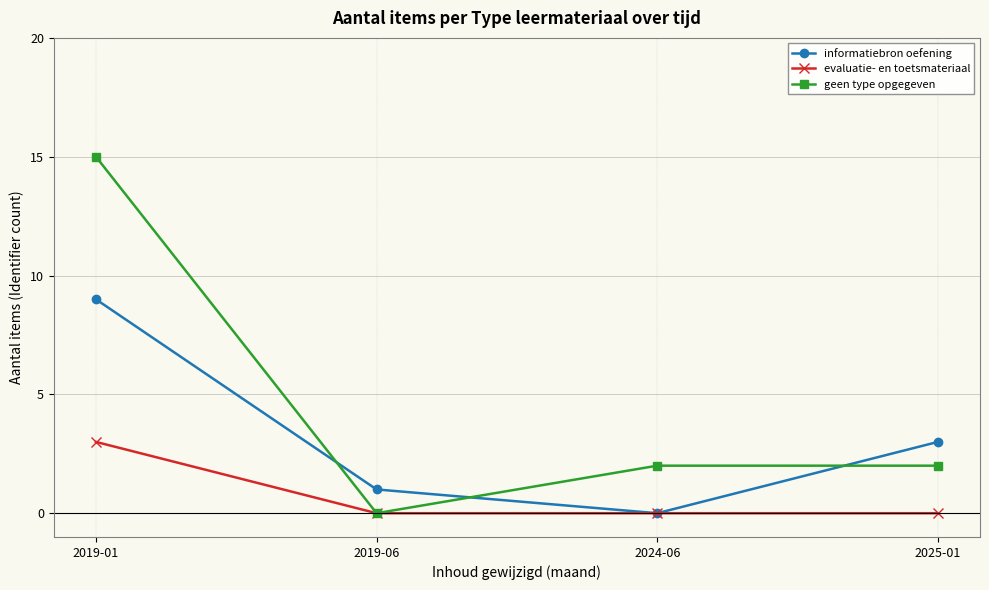

At how many categories does at least one series exceed 14?

1